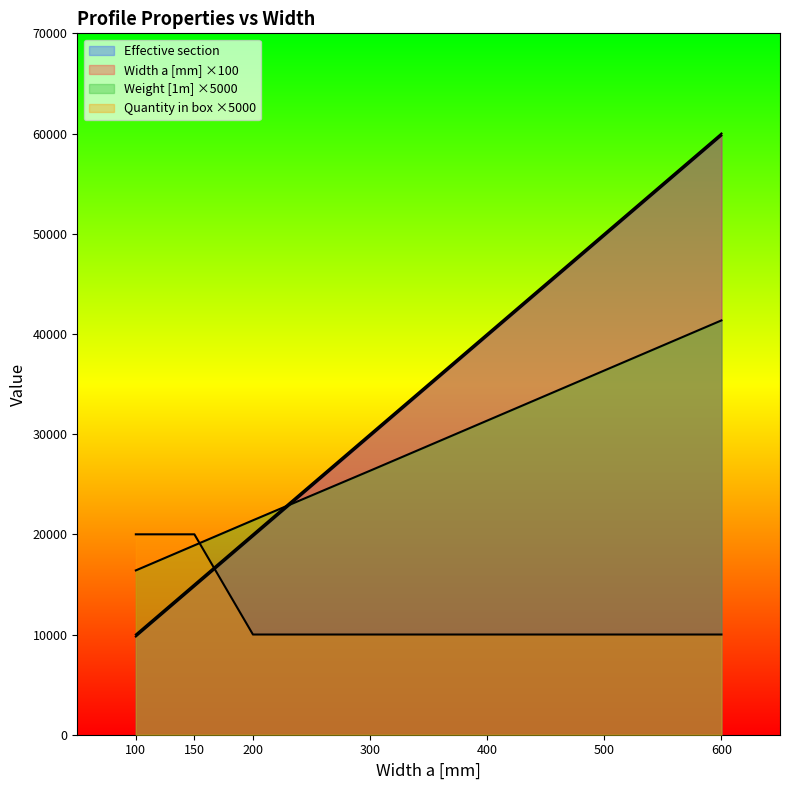

How many lines are shown in the chart?

4